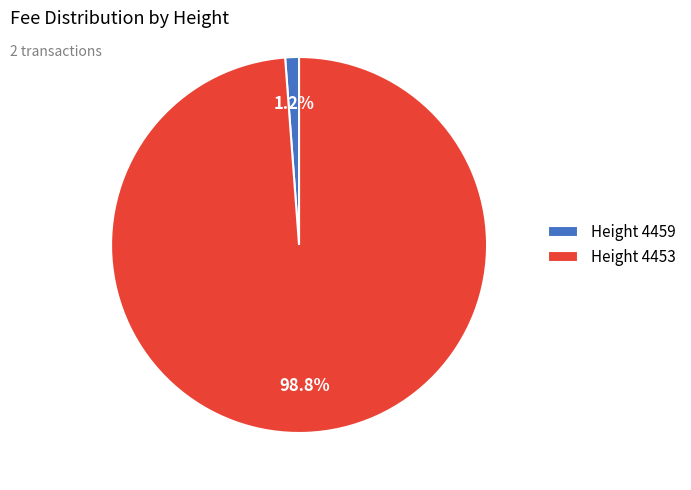

Which slice is the largest?

Height 4453